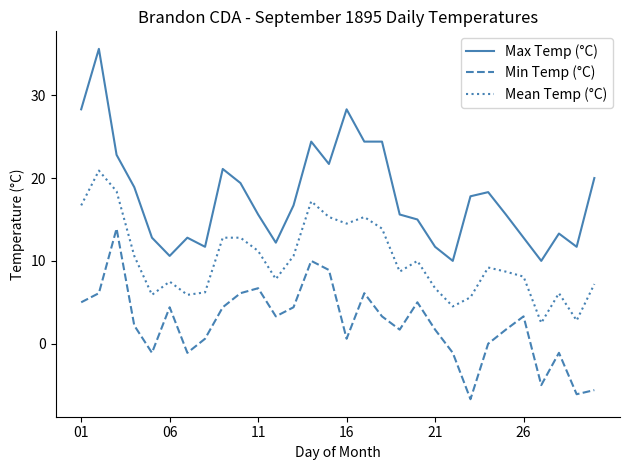

Which series has the largest total across all categories?

Max Temp (°C)